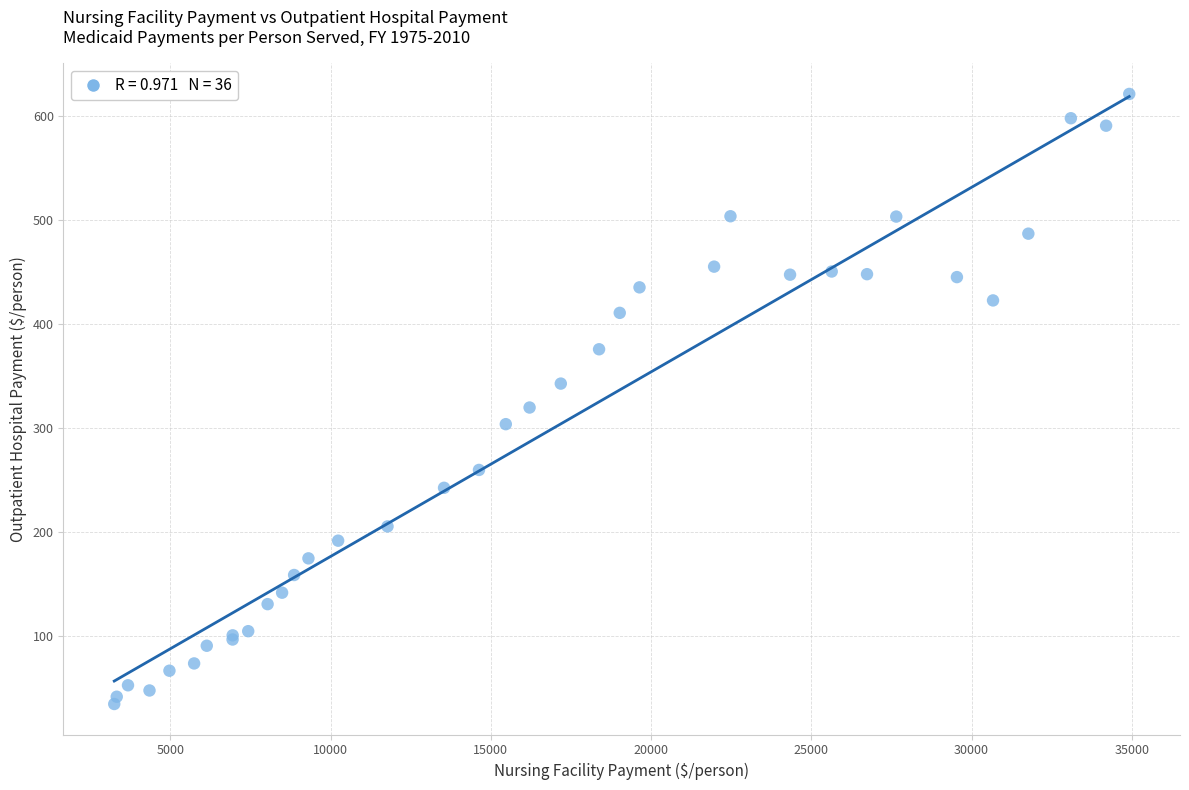

What Y value in the scatter plot is closest to 328?

320.0